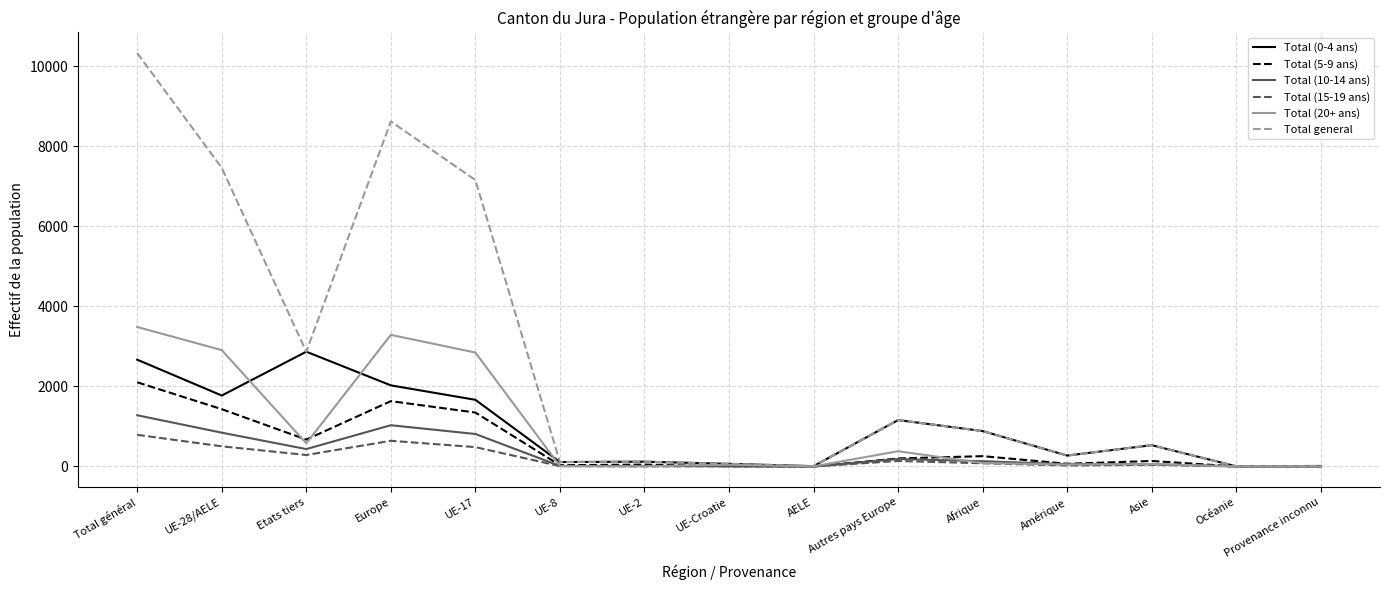

What is the greatest value displayed?

10330